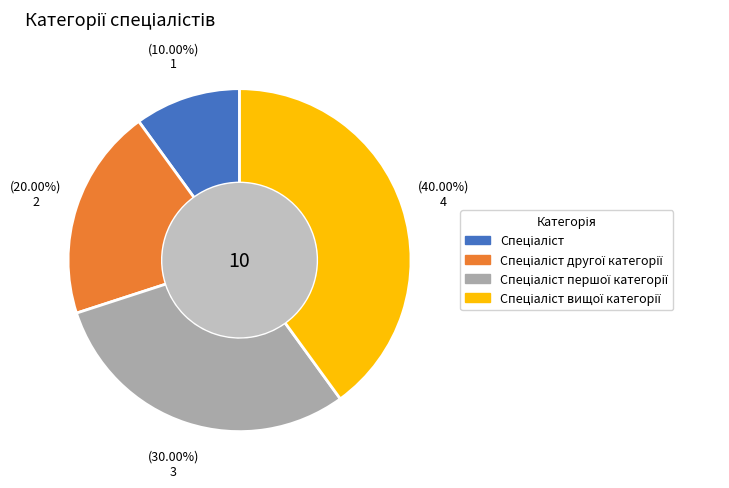

Is there any slice that represents more than half of the pie?

No